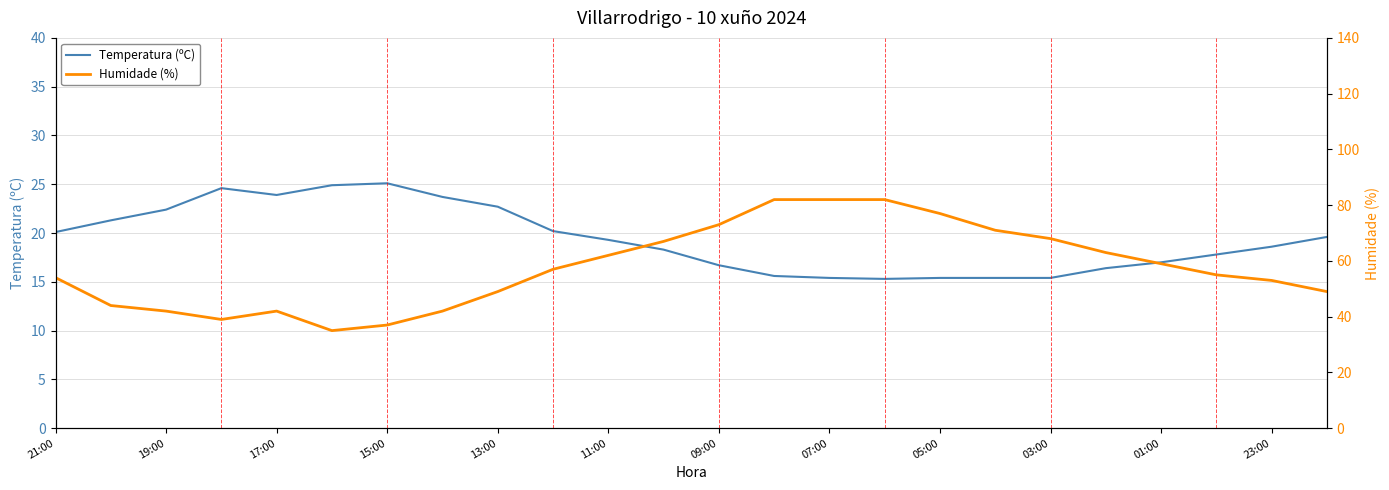

The Temperatura (ºC) series shows 31.0 at 19:00. True or false?

False